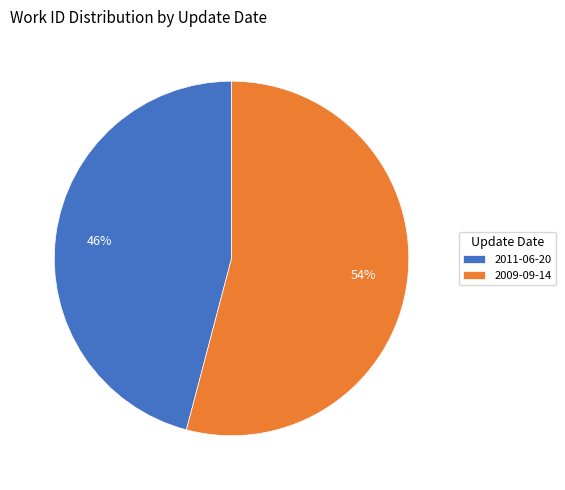

How many segments does this pie chart have?

2